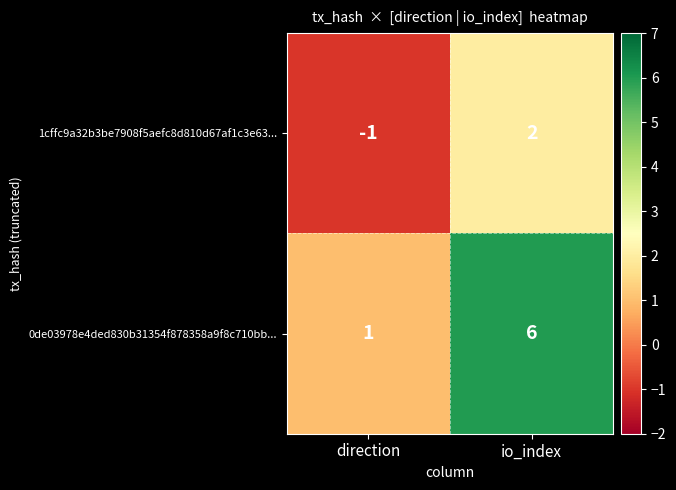

Which series changed the most between direction and io_index?

0de03978e4ded830b31354f878358a9f8c710bb...